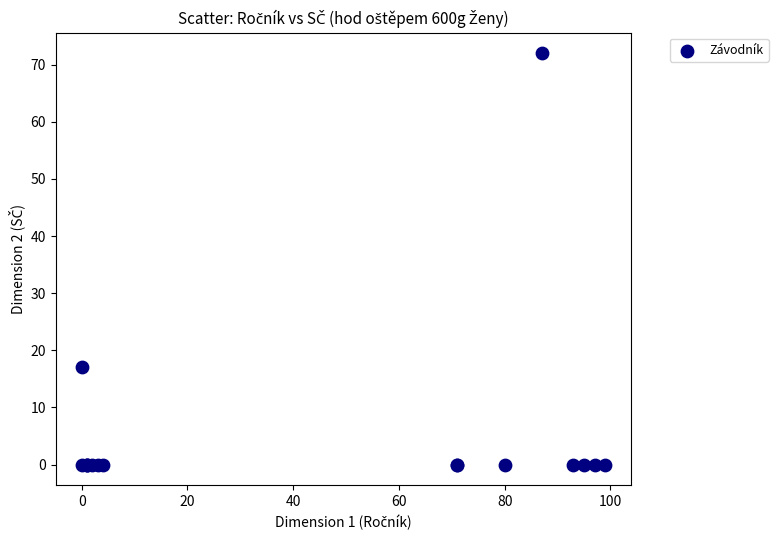

What Y value in the scatter plot is closest to 36?

17